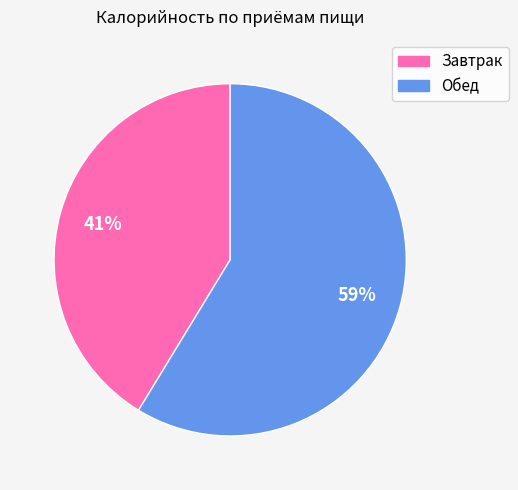

To the nearest percent, what is the average slice percentage?

50%